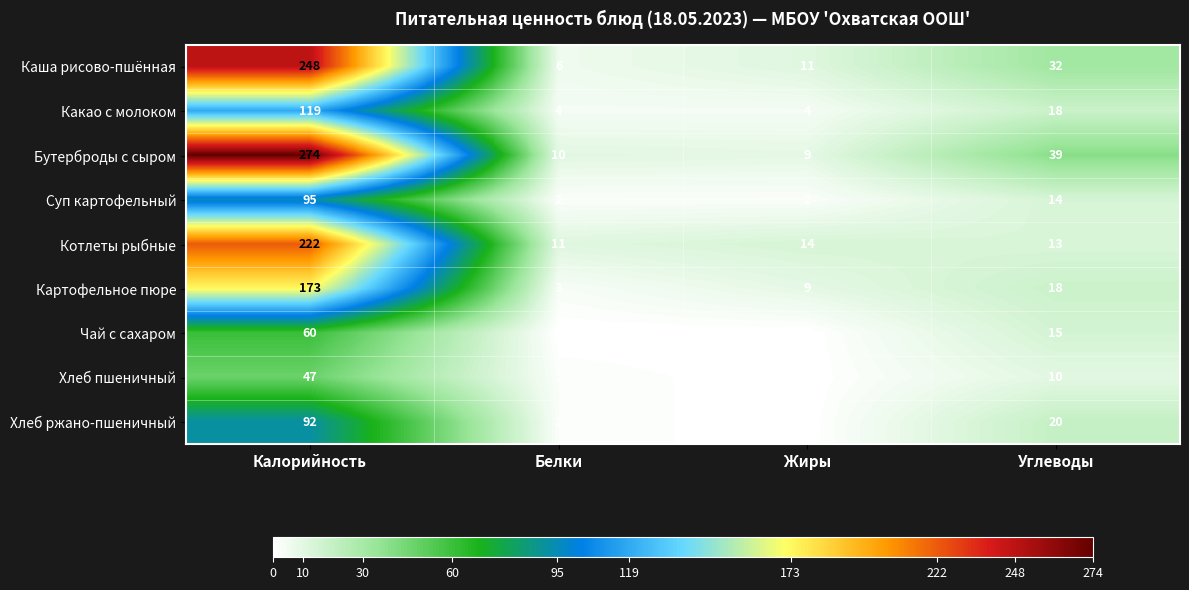

At which label is Каша рисово-пшённая closest to 127?

Углеводы